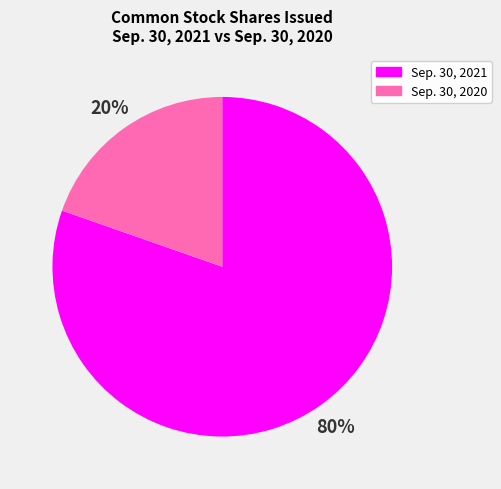

Is there a majority slice in this chart?

Yes